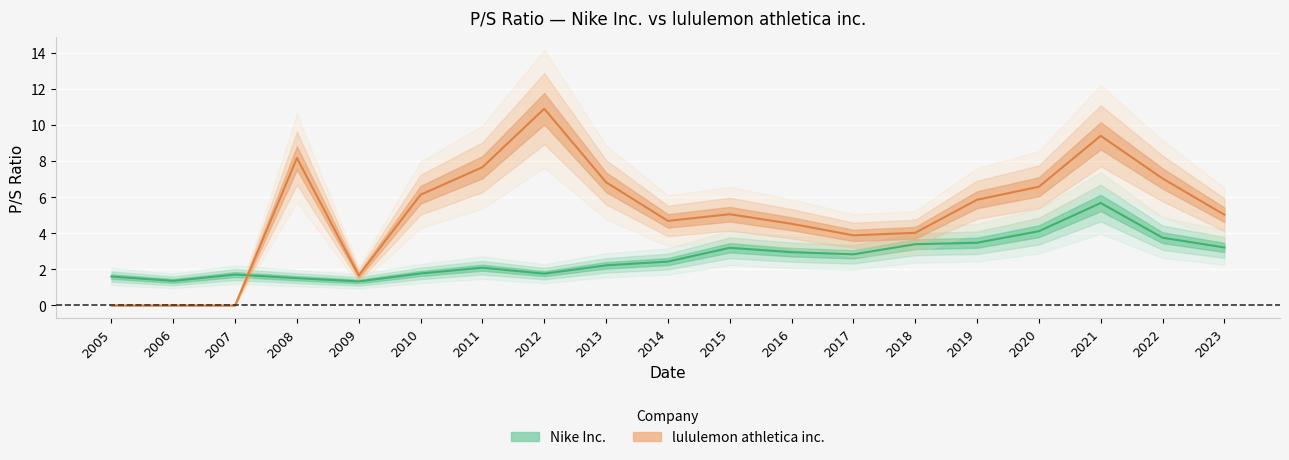

The Nike Inc. series shows 1.5 at 2008. True or false?

True